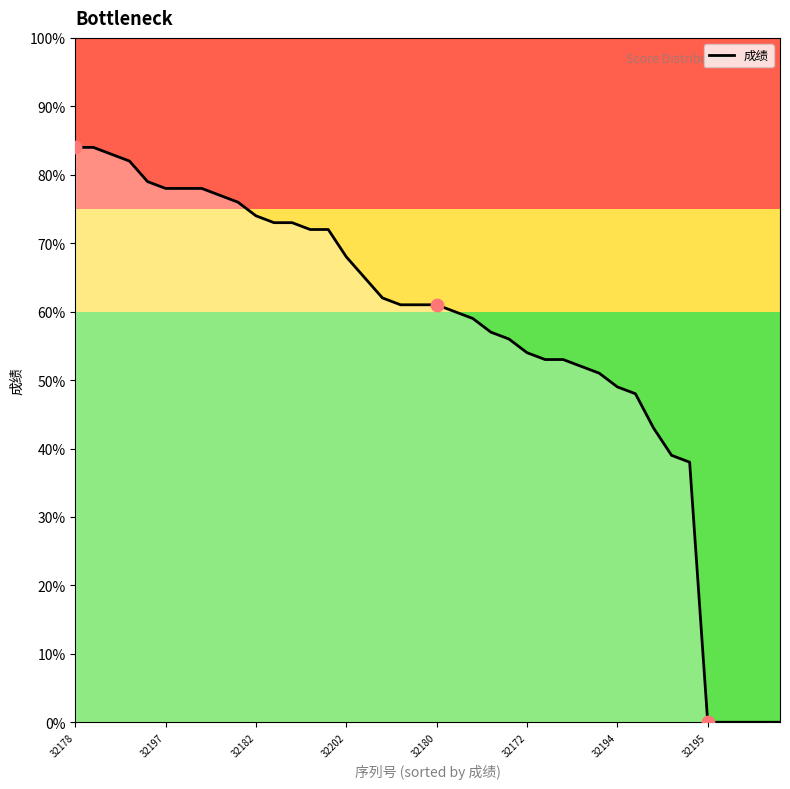

What is the difference between the maximum and minimum values?

84